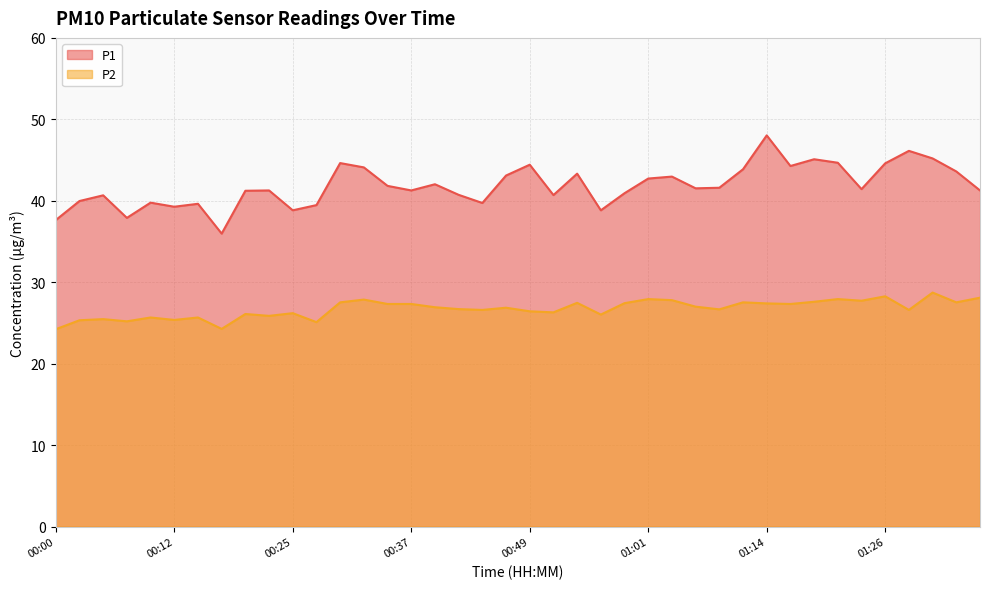

The value of P2 at 01:33 is 27.5. True or false?

True